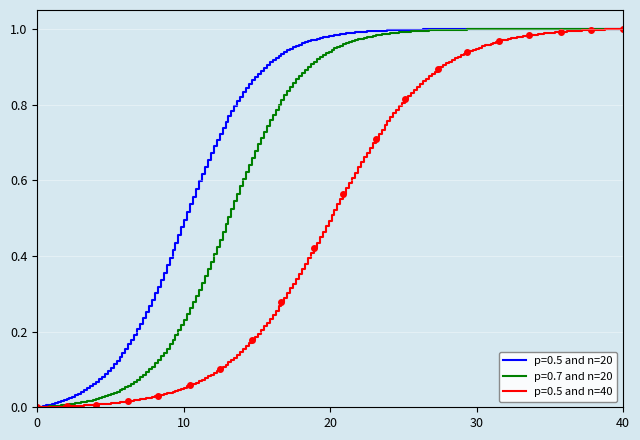

The p=0.5 and n=20 series shows 0.0 at 0. True or false?

True